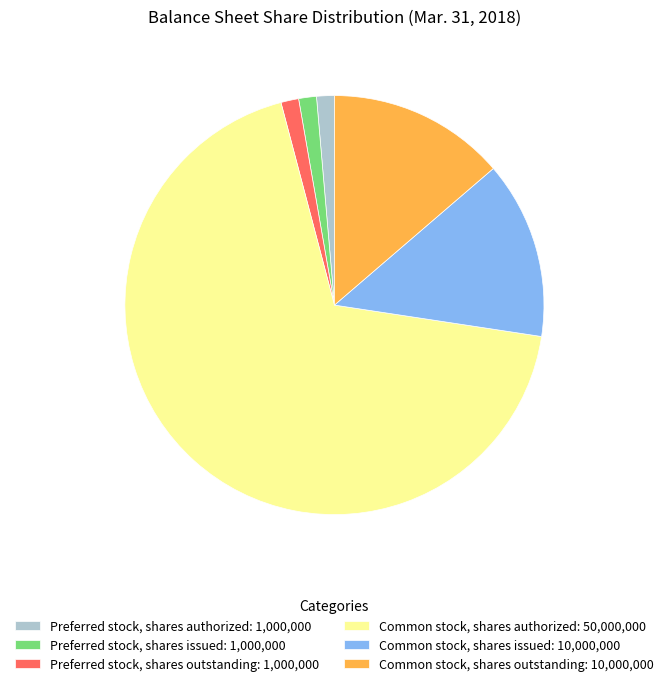

Which slice is the largest?

Common stock, shares authorized